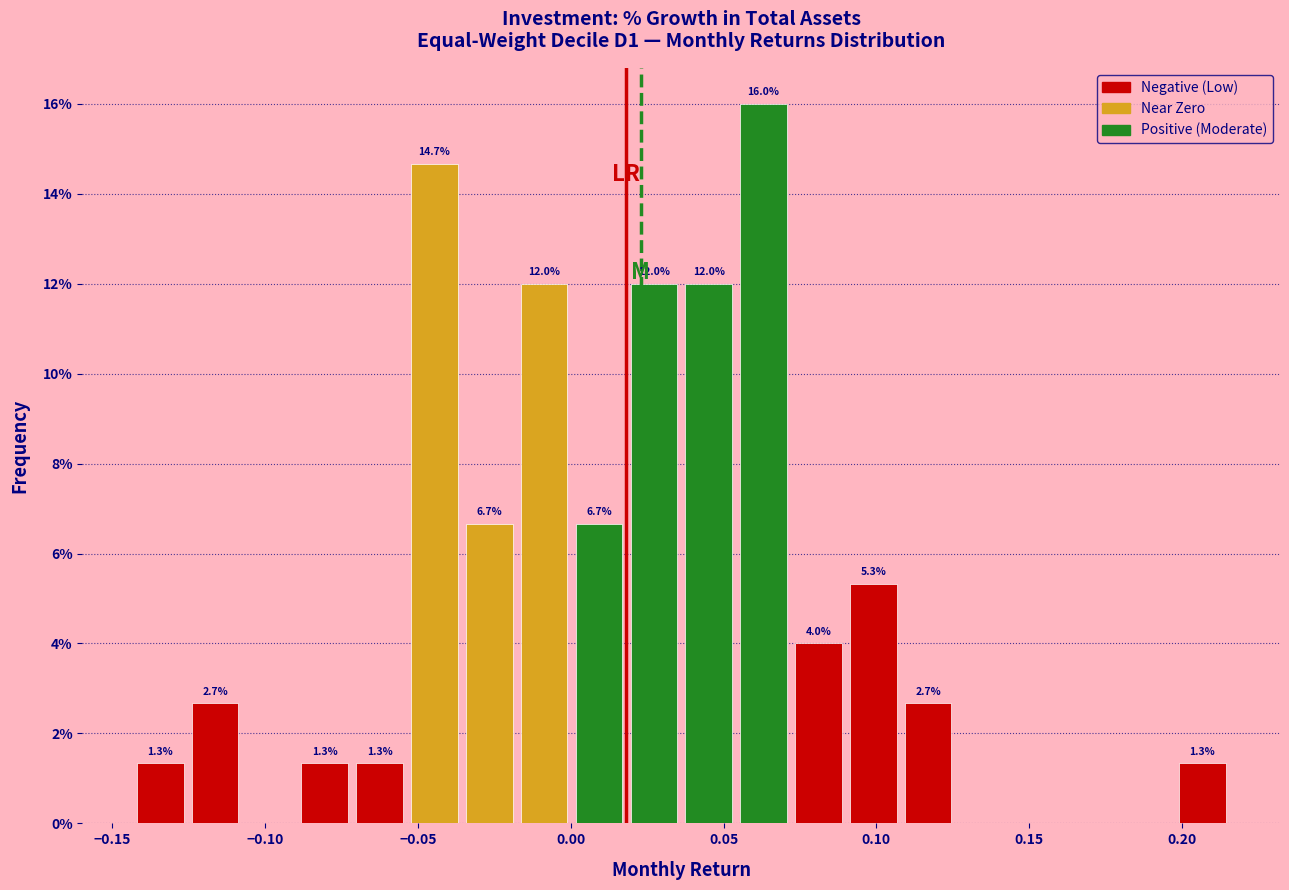

Read against the x-axis, roughly where is the centre of the tallest bar?

0.065